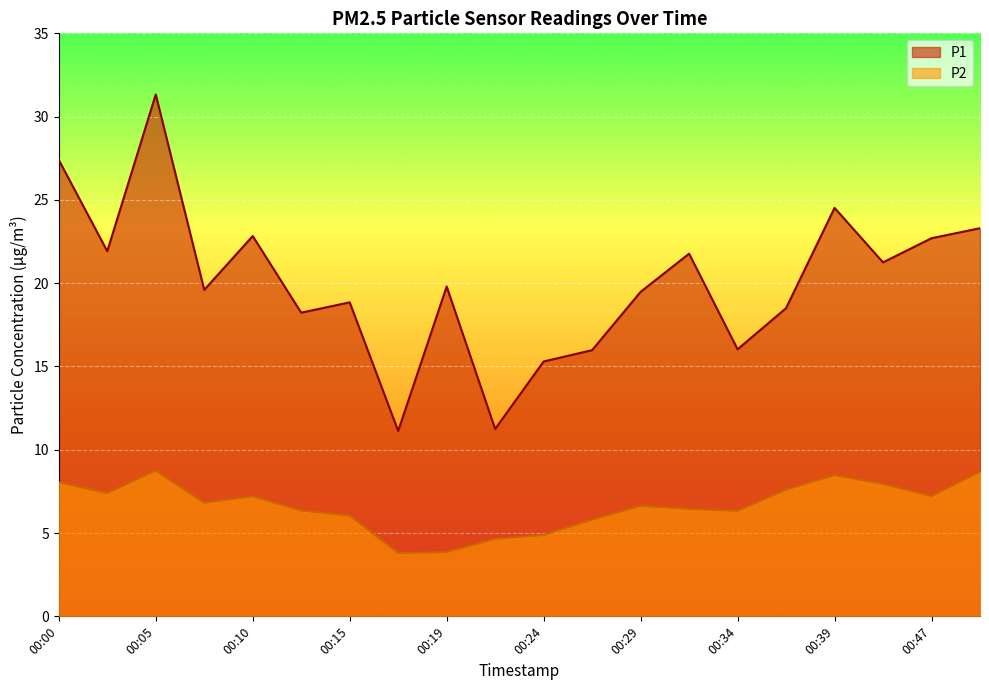

True or false: P1 has a value of 31.0 at 00:37.

False